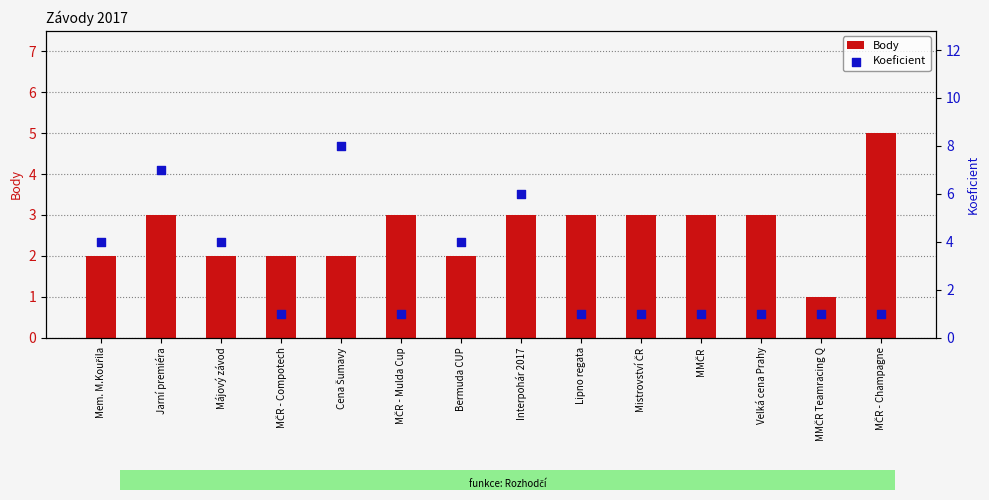

Which series reaches the maximum Y coordinate?

Koeficient